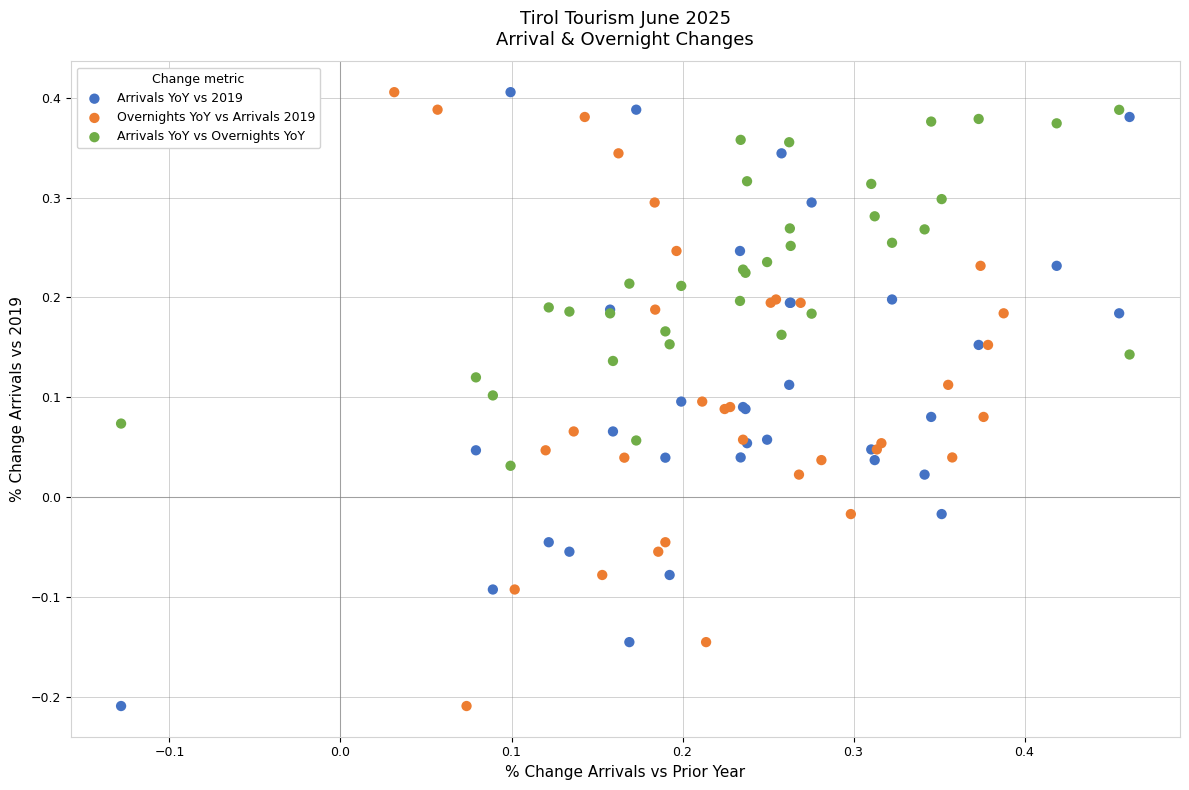

What are all the series names shown in the legend?

Arrivals YoY vs 2019, Overnights YoY vs Arrivals 2019, Arrivals YoY vs Overnights YoY